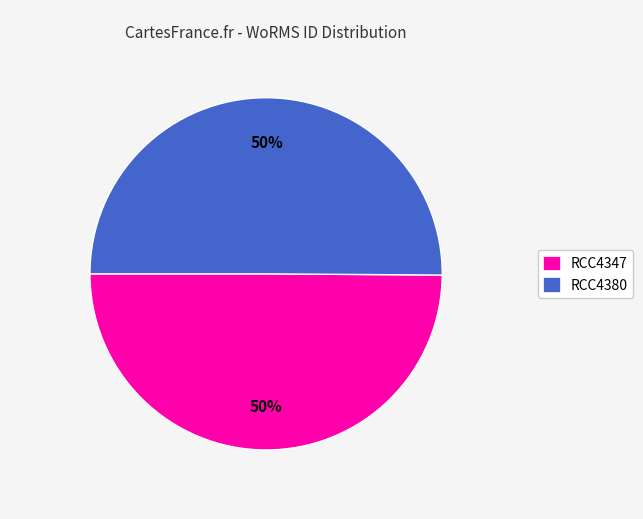

Is it true that RCC4347 is 56% of the pie?

False